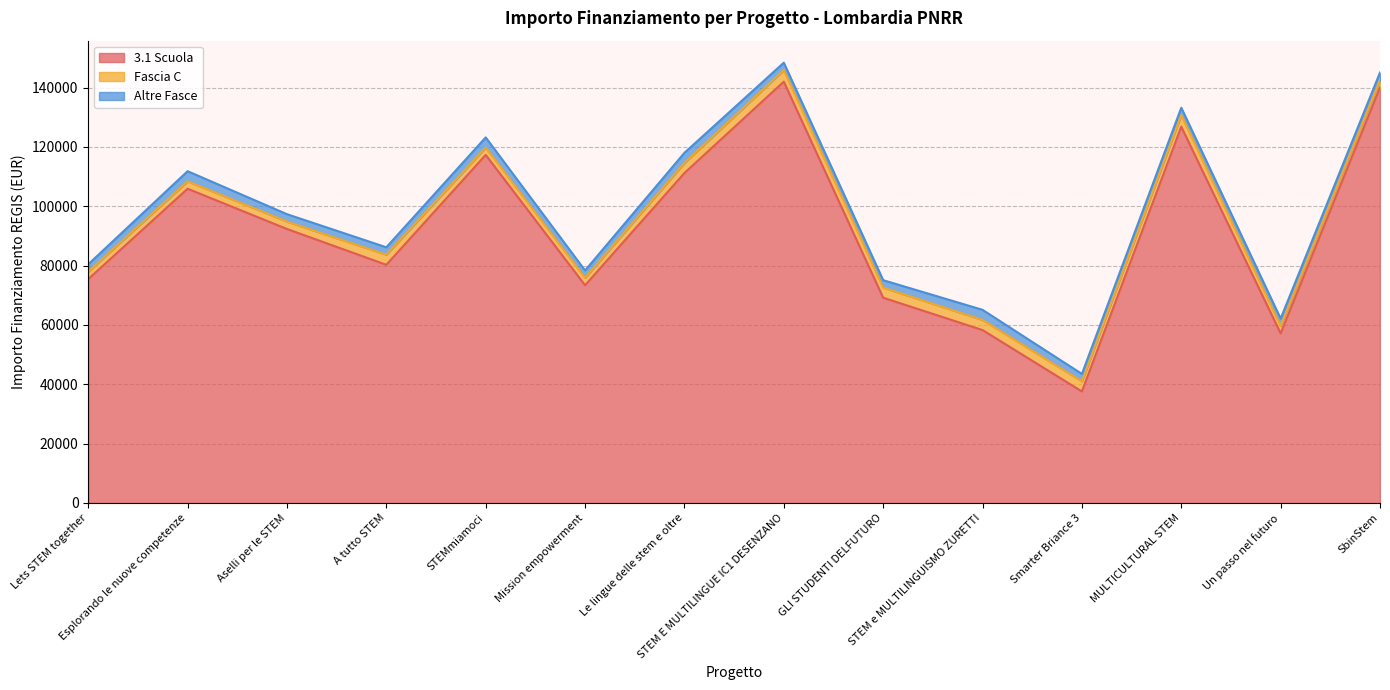

Which category has the lowest value in the 3.1 Scuola series?

Smarter Briance 3